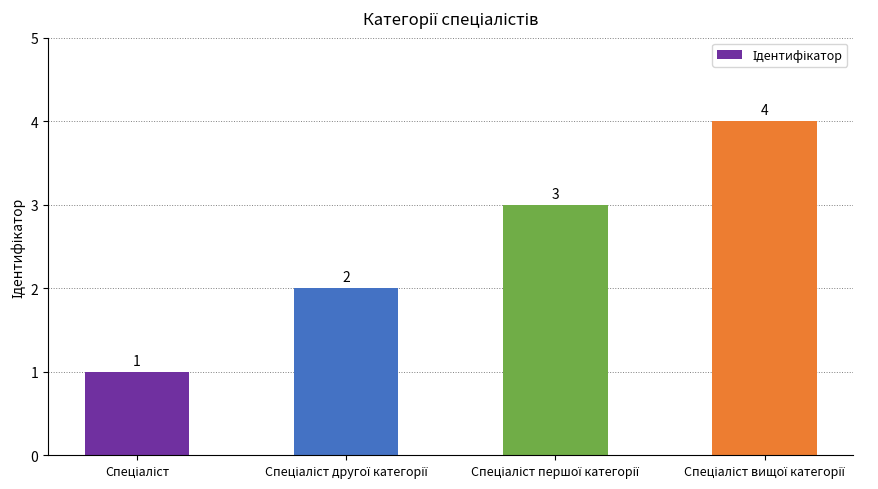

Count the values in the range 2 to 4.

3